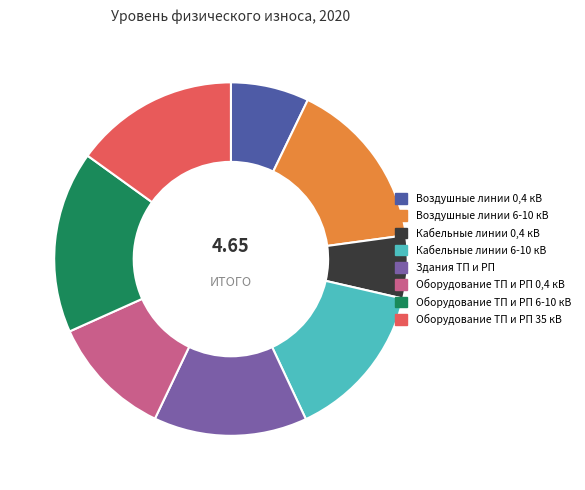

Between Воздушные линии 6-10 кВ and Оборудование ТП и РП 6-10 кВ, which is larger?

Оборудование ТП и РП 6-10 кВ